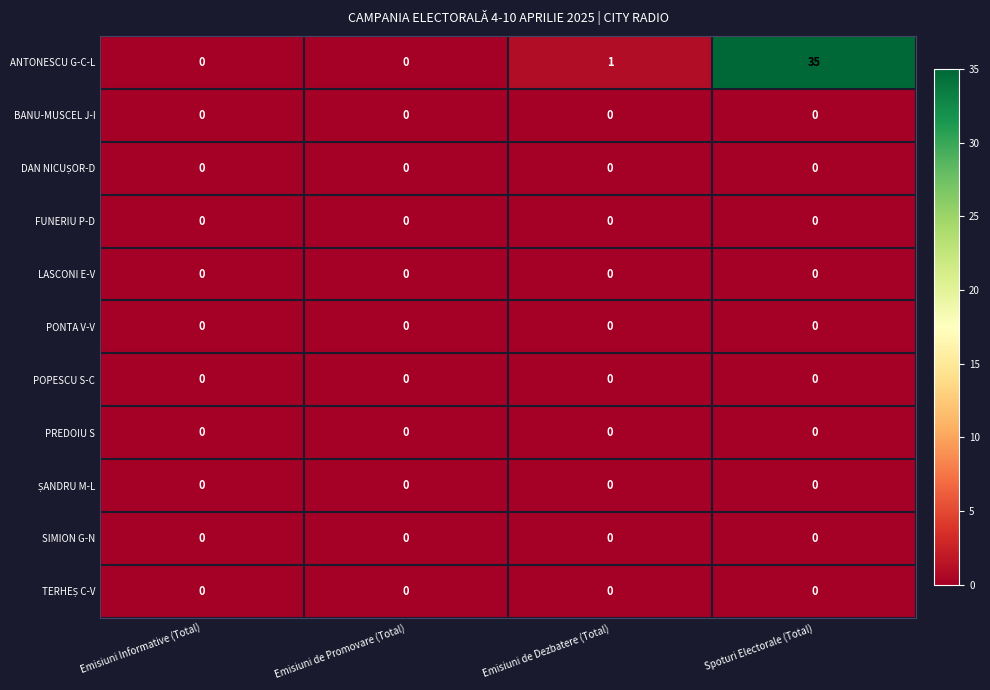

What is the greatest value displayed?

35